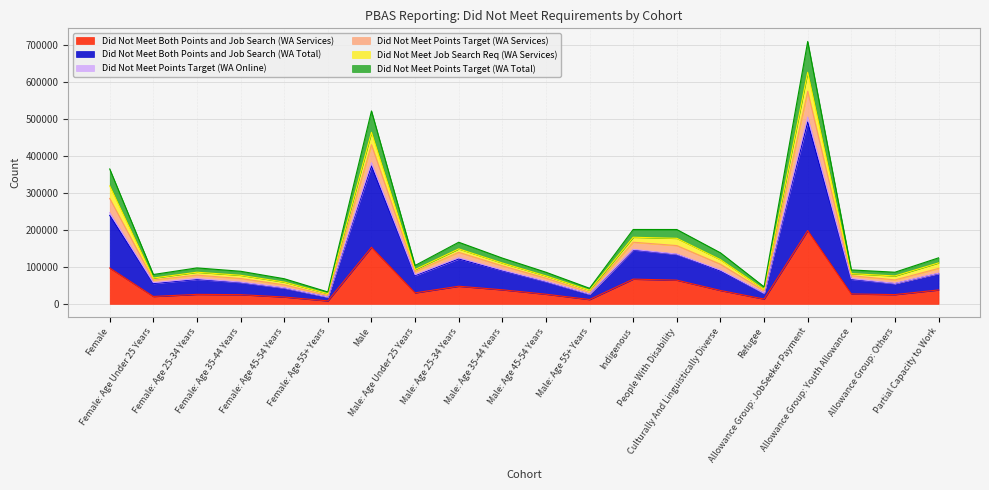

What is the highest value of the Did Not Meet Both Points and Job Search (WA Services) series?

198270